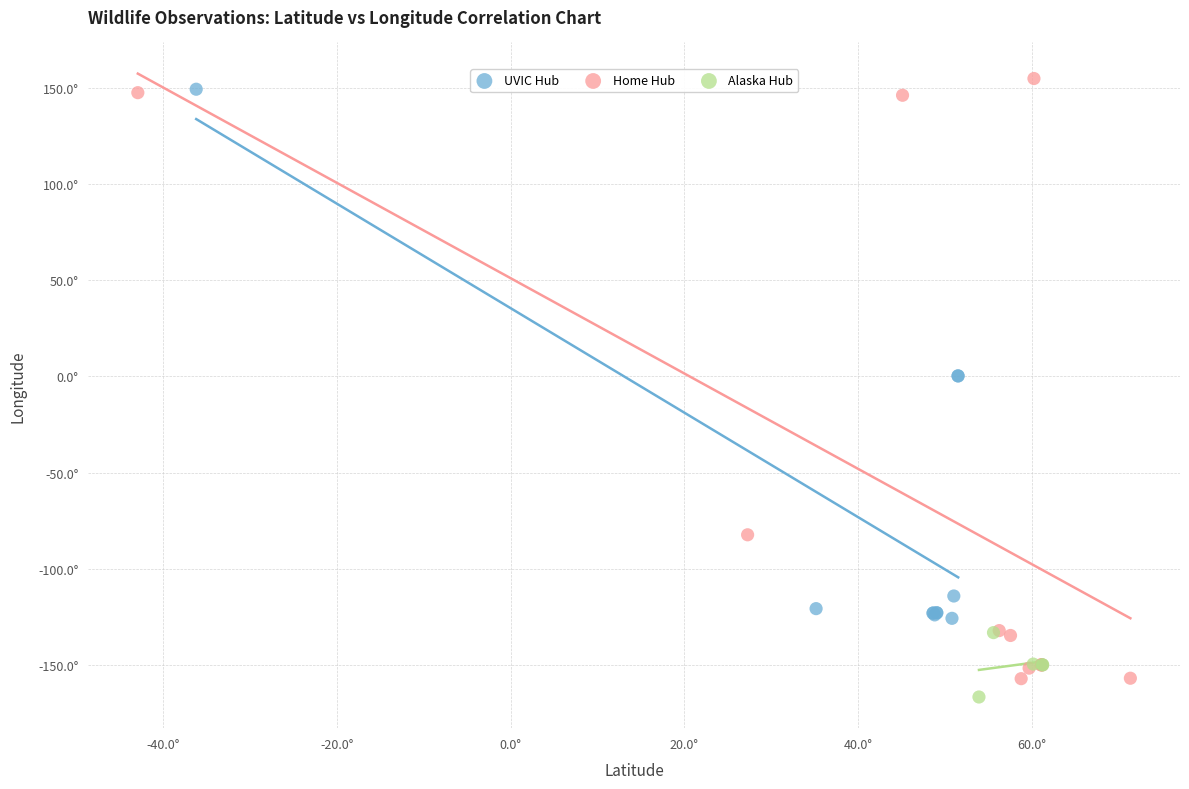

What are all the series names shown in the legend?

UVIC Hub, Home Hub, Alaska Hub